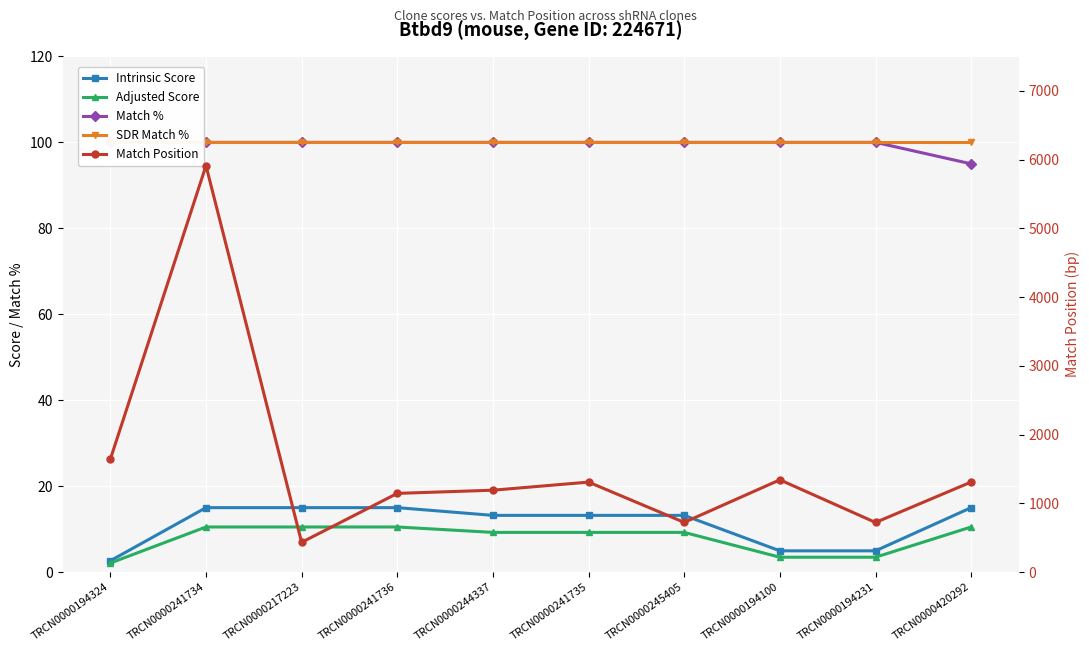

What is the minimum value shown in the chart?

2.1